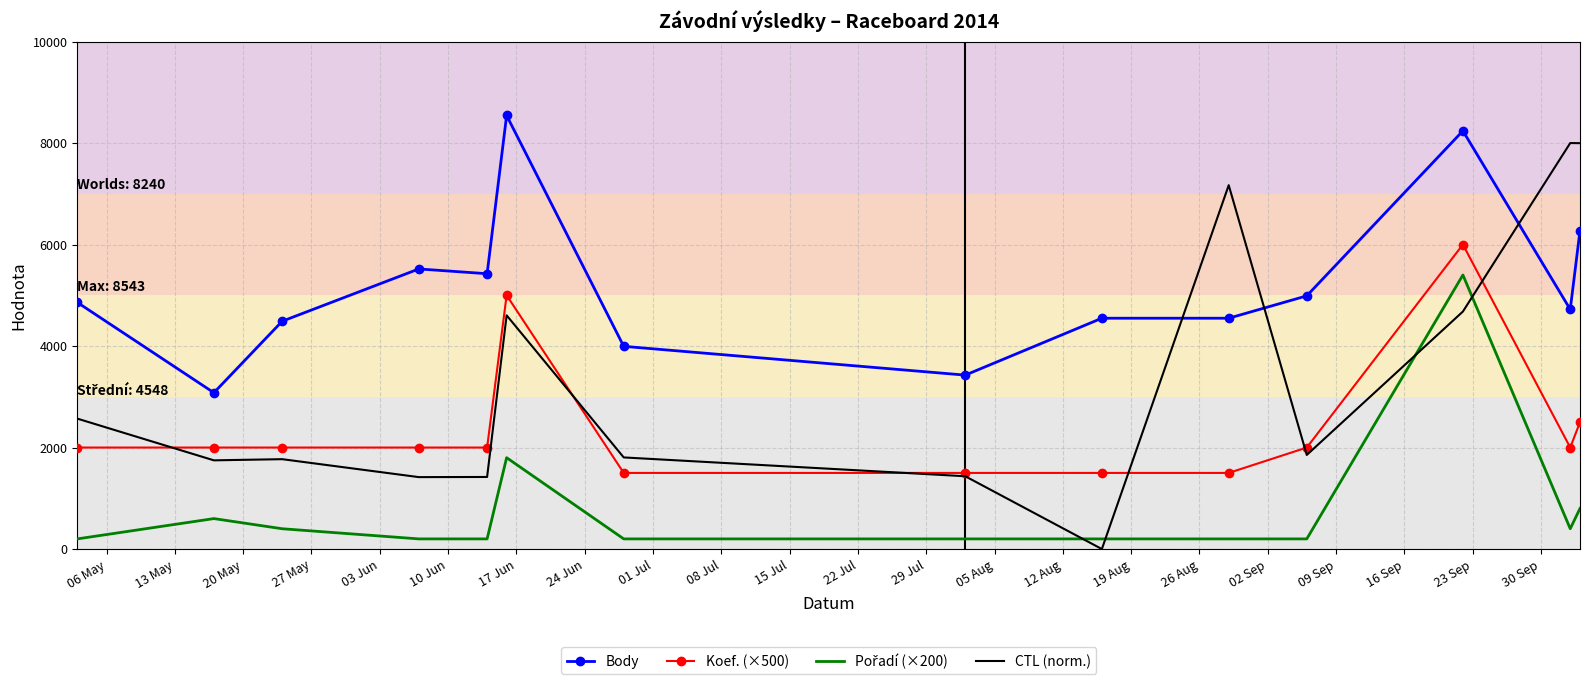

Which series has the widest spread of values?

CTL (norm.)